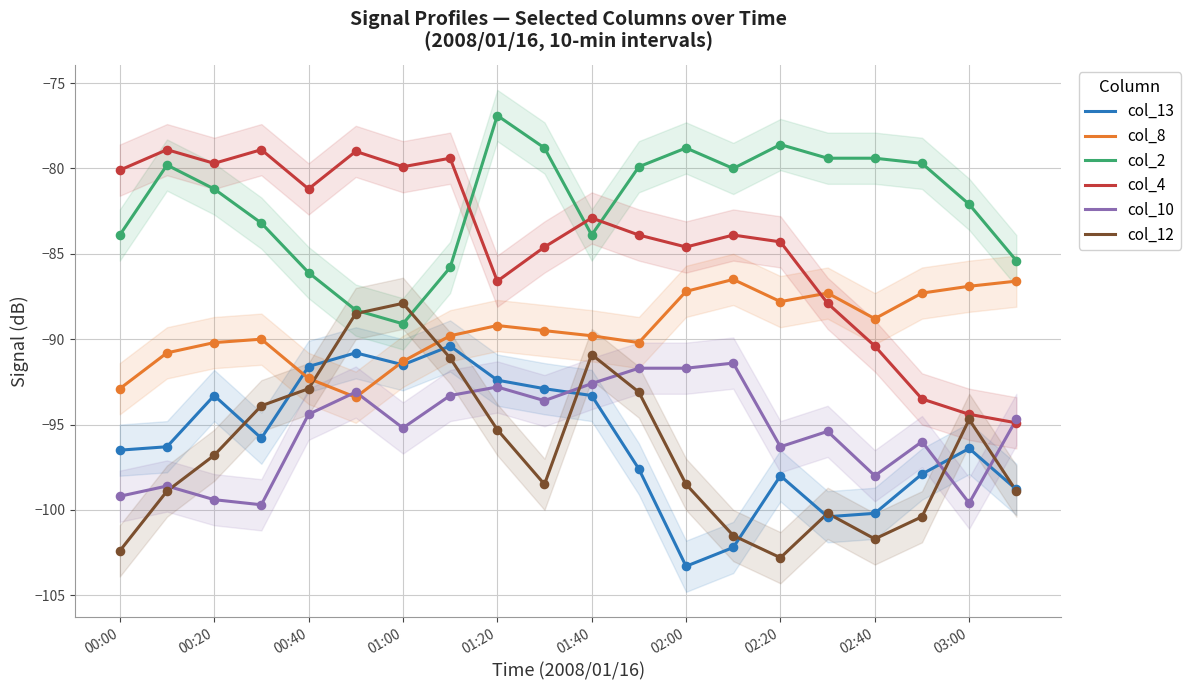

What are all the series names shown in the legend?

col_13, col_8, col_2, col_4, col_10, col_12